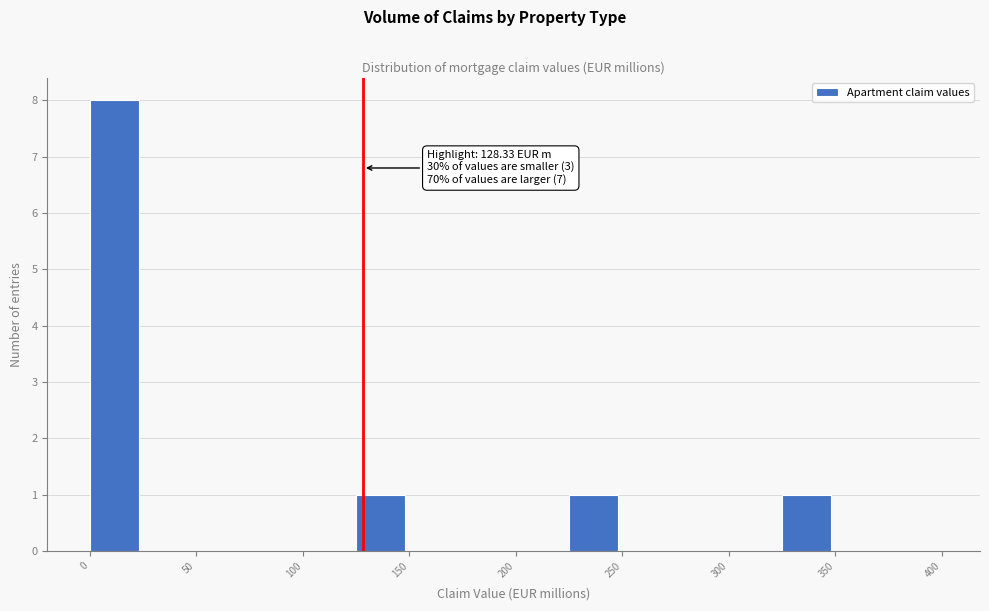

Which range on the x-axis has the tallest bar?

0 to 25